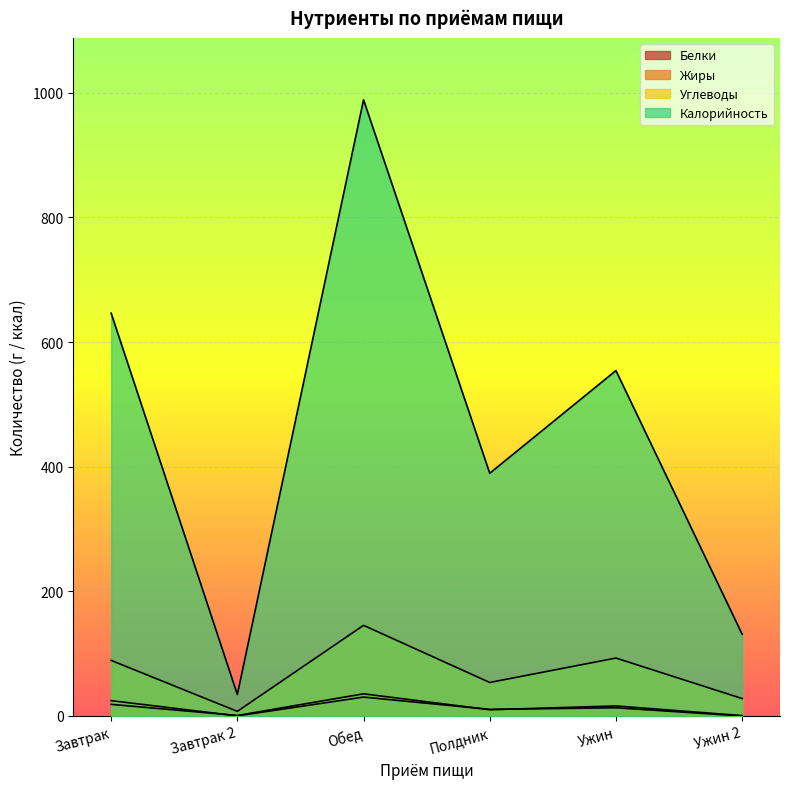

At Завтрак 2, list the series in order from largest to smallest.

Калорийность, Углеводы, Белки, Жиры